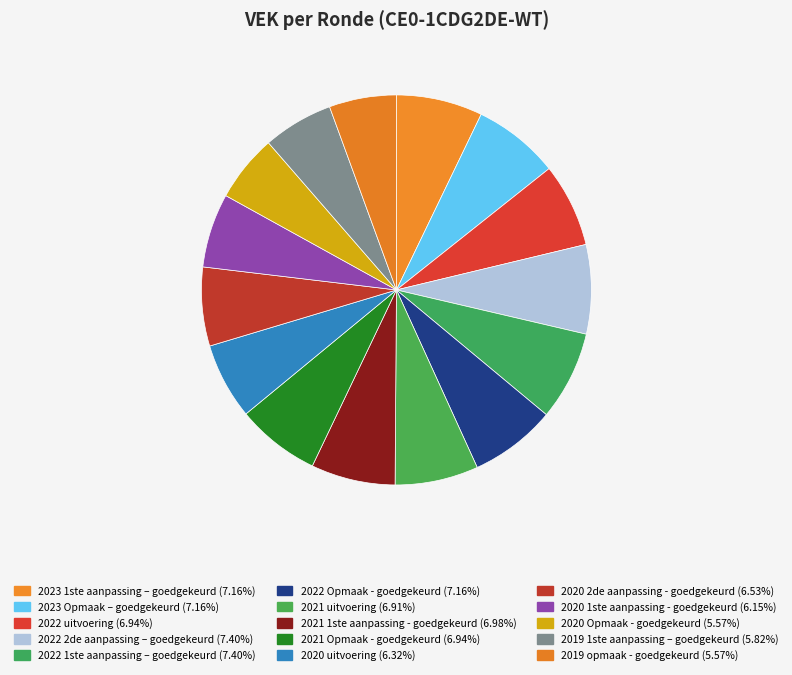

Does 2022 1ste aanpassing – goedgekeurd account for over 50% of the chart?

No